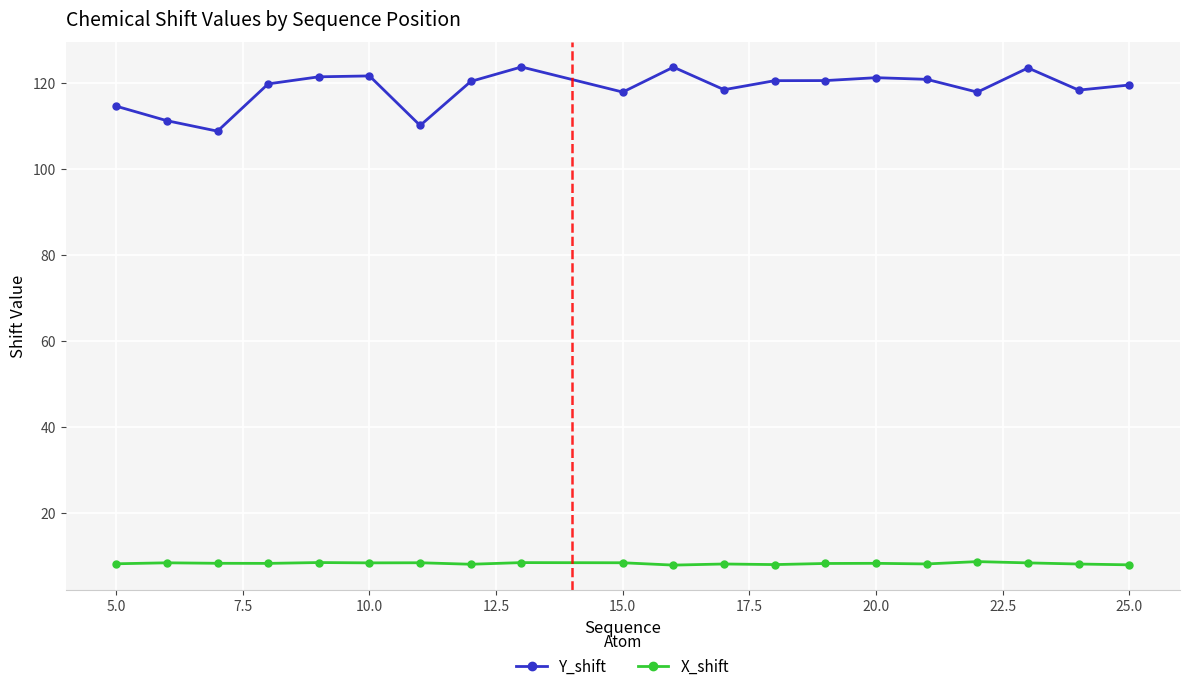

Count the number of categories in the chart.

20